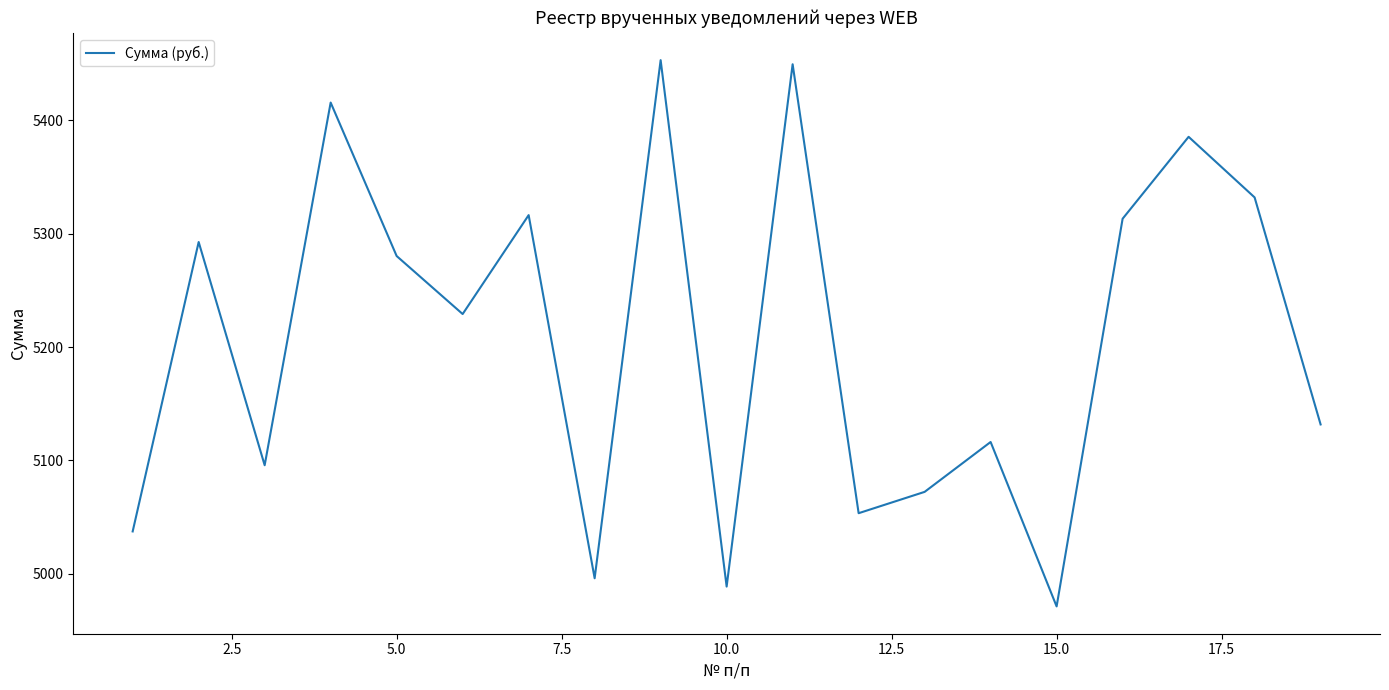

What is the maximum value shown in the chart?

5452.9